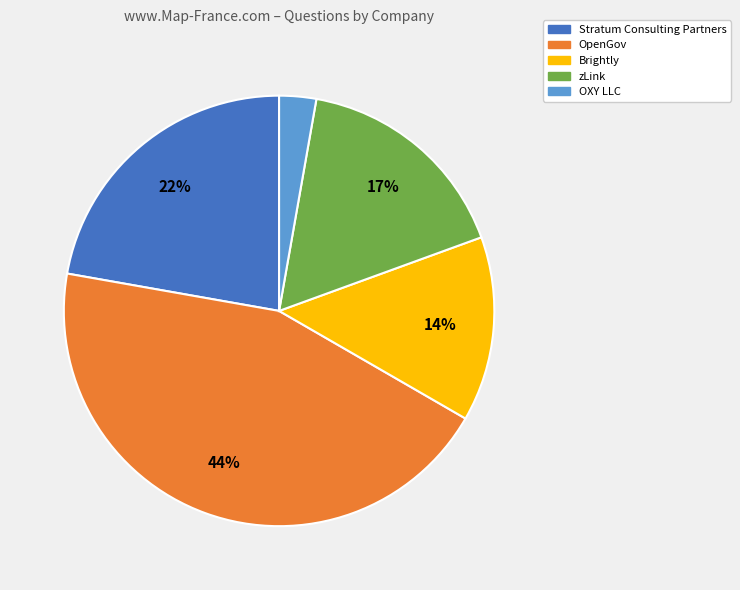

Do Brightly and Stratum Consulting Partners together represent more than half of the pie?

No